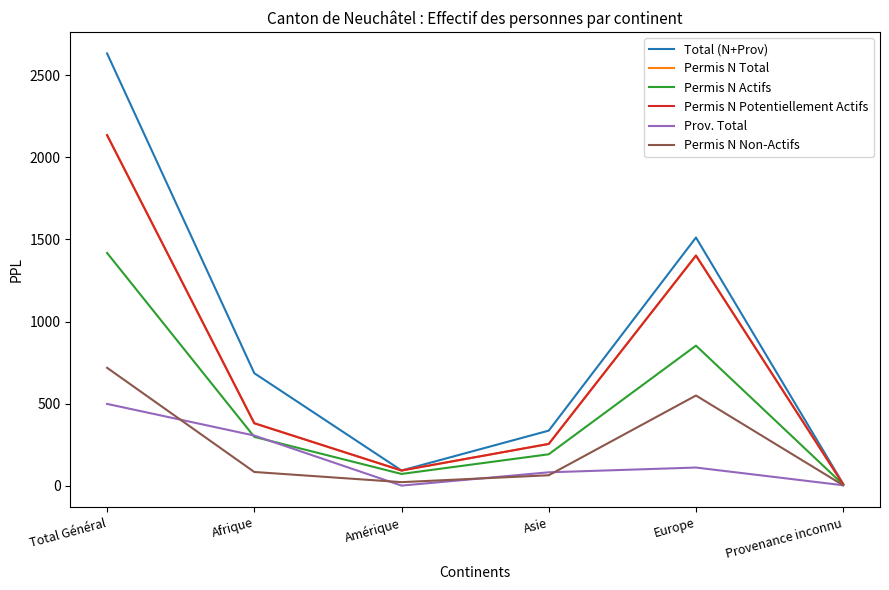

At Afrique, list the series in order from largest to smallest.

Total (N+Prov), Permis N Total, Permis N Potentiellement Actifs, Prov. Total, Permis N Actifs, Permis N Non-Actifs